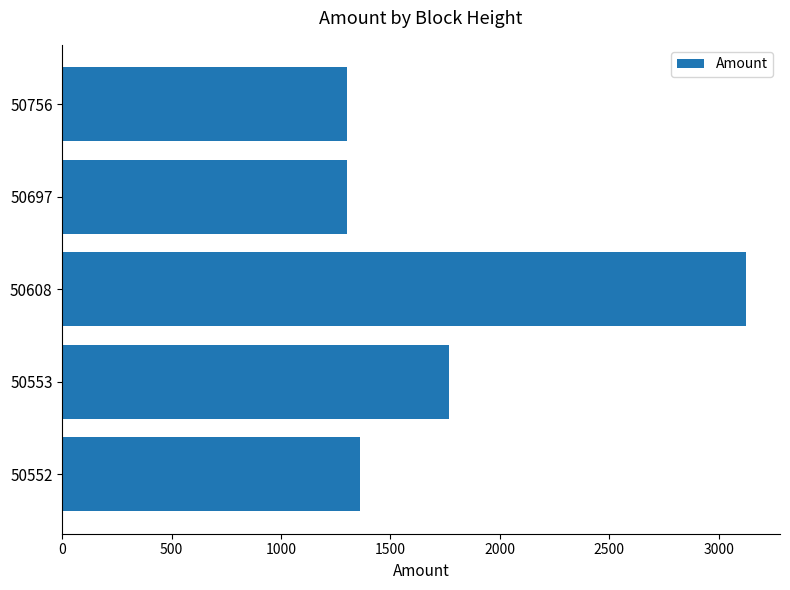

How many bars are there in total?

5